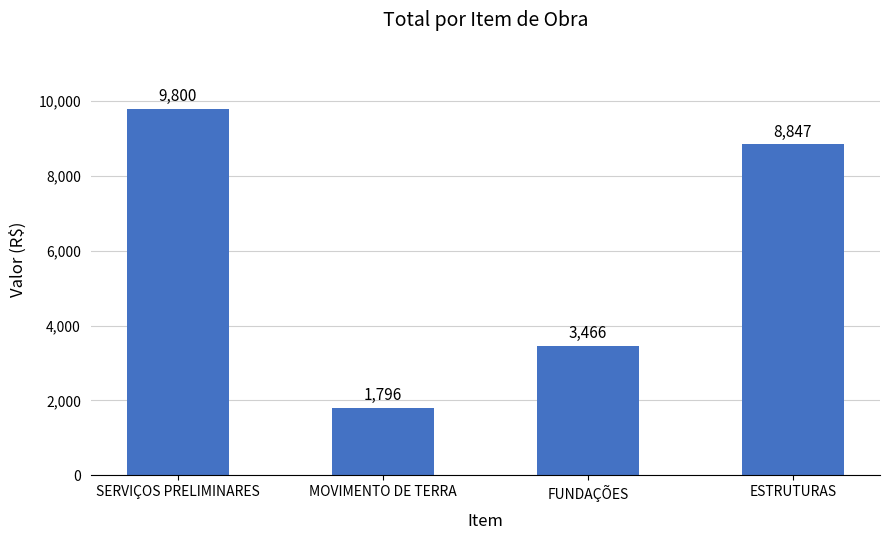

What is the label of the 4th bar from the right?

SERVIÇOS PRELIMINARES